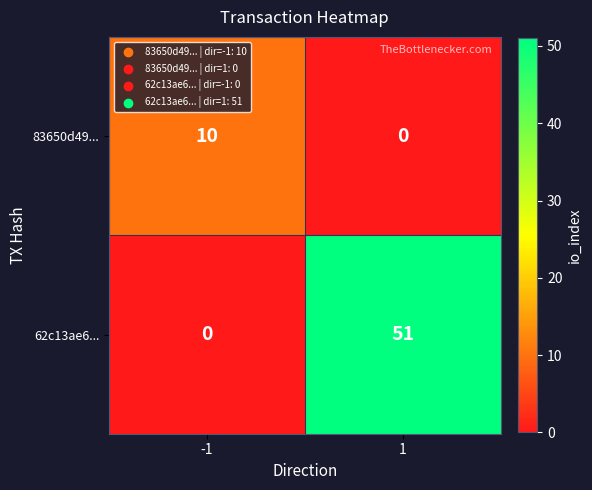

At -1, list the series in order from largest to smallest.

83650d49..., 62c13ae6...